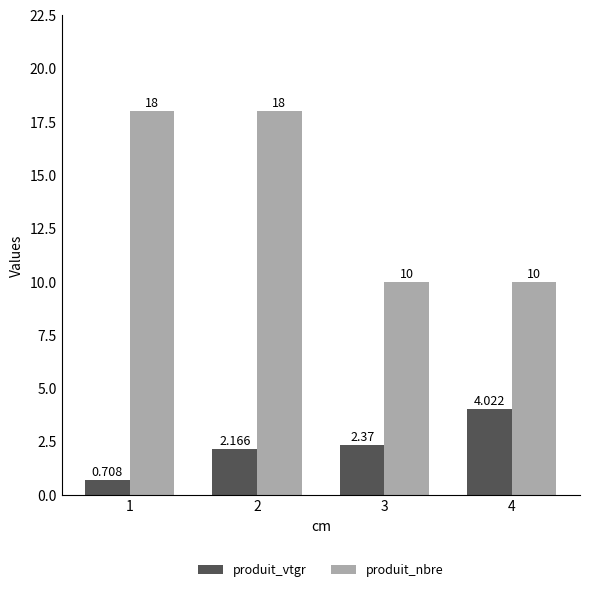

List the series in order of their overall mean, highest first.

produit_nbre, produit_vtgr